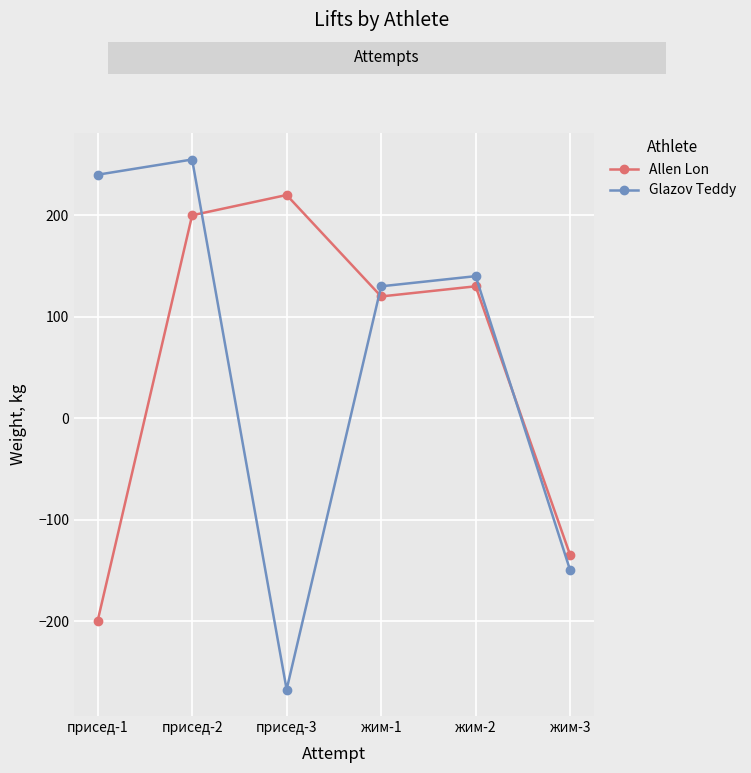

At how many categories does at least one series exceed 0?

5